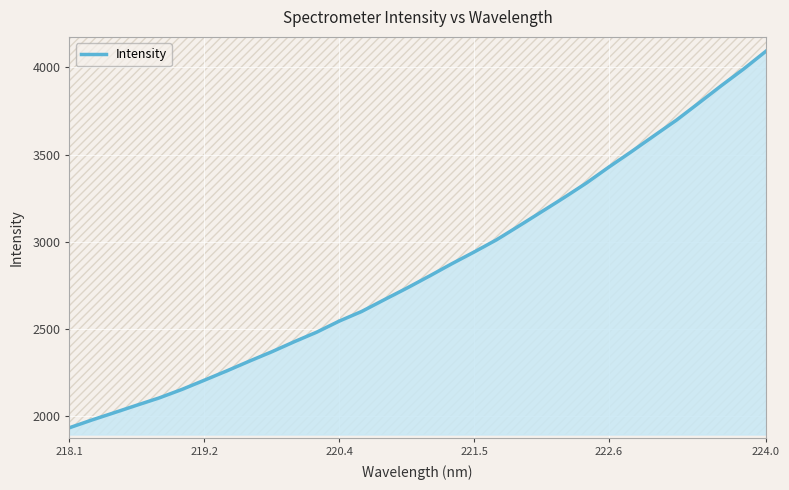

What is the highest value of the Intensity series?

4093.7